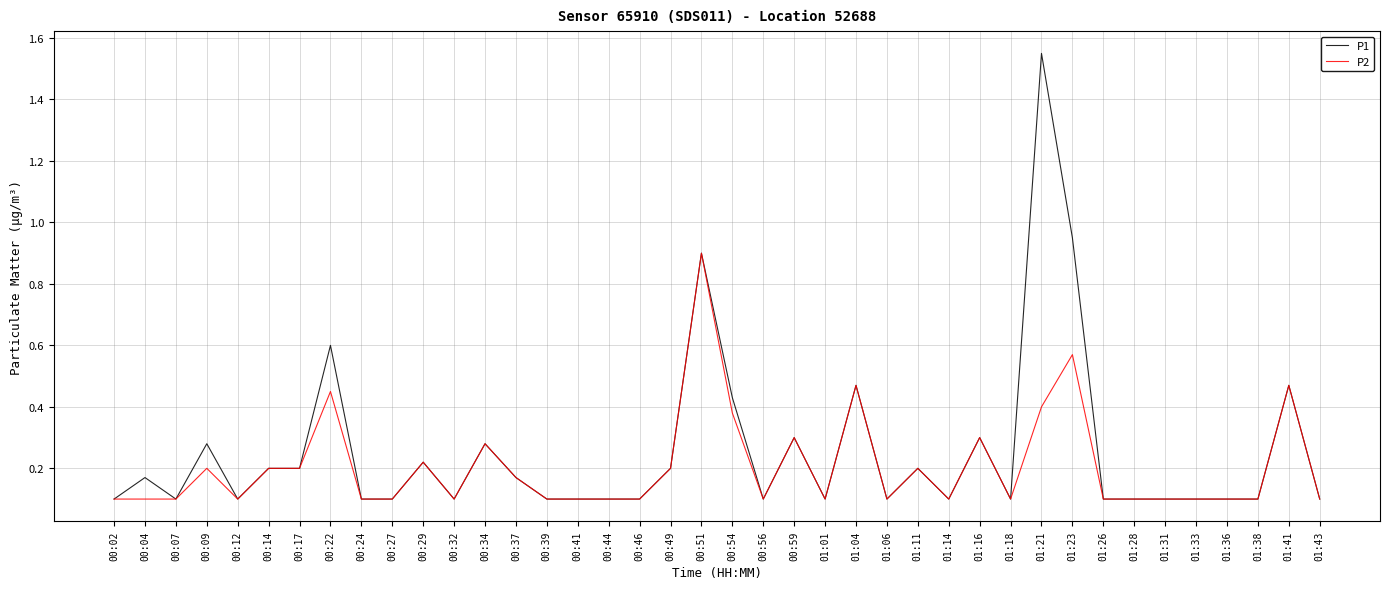

What position from the left is 01:38?

38